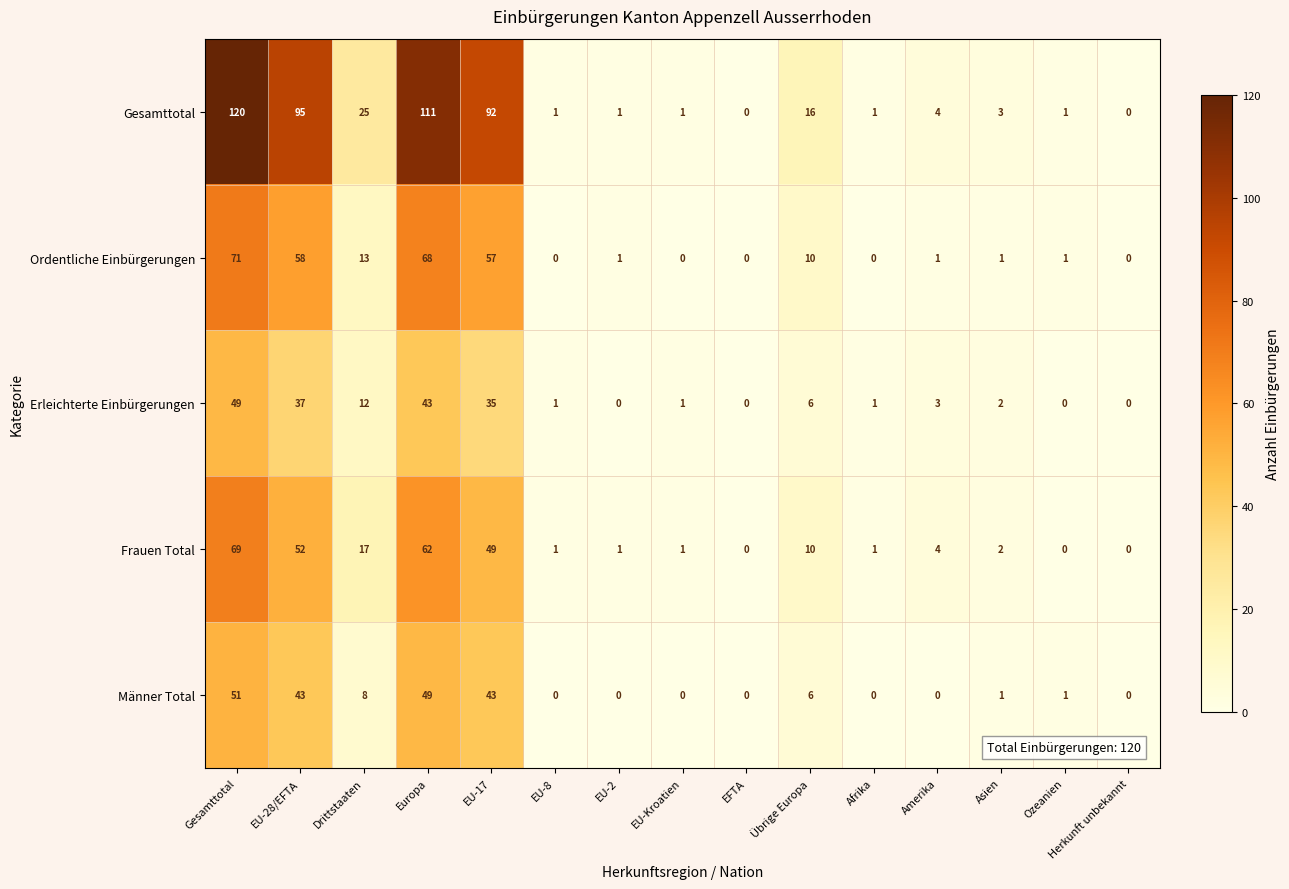

At which label is Ordentliche Einbürgerungen closest to 35?

Drittstaaten